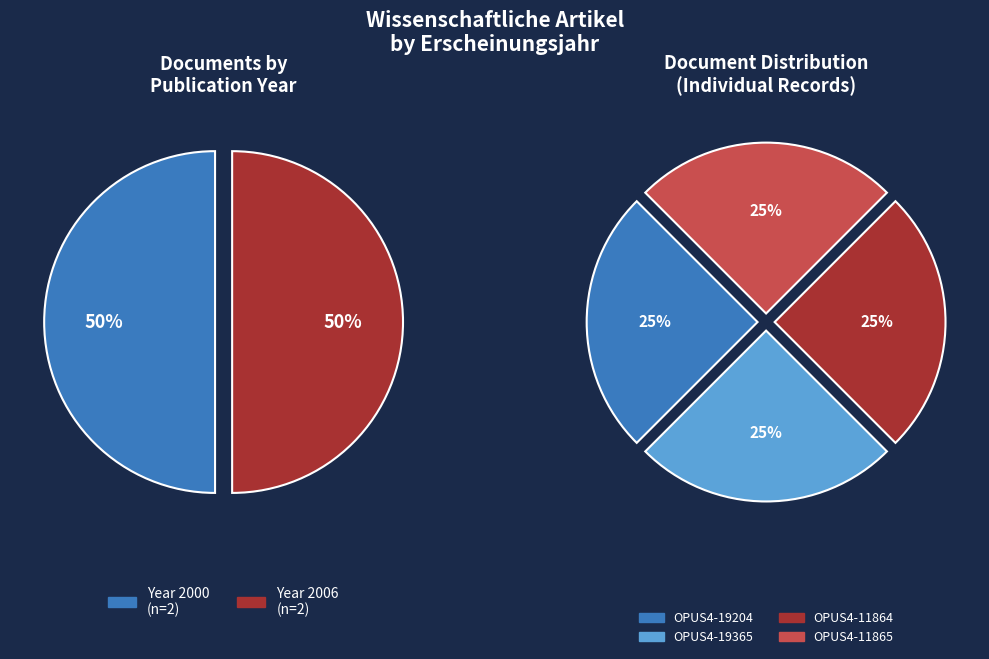

What percentage is NOT represented by 2000 (OPUS4-19204)?

75.0%